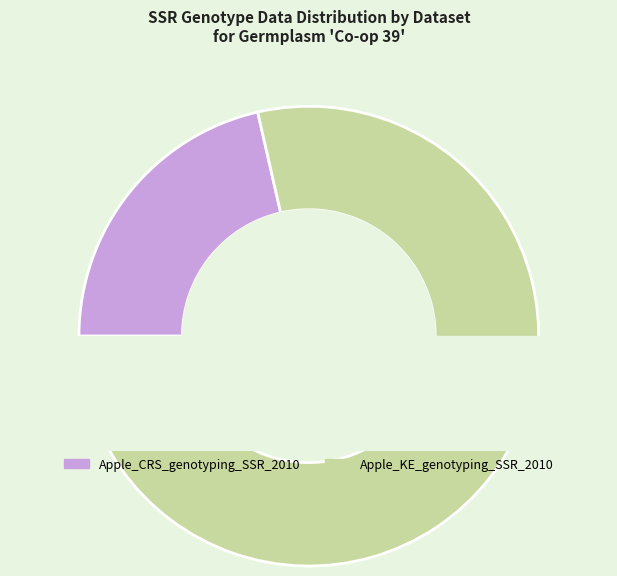

How many segments does this pie chart have?

2